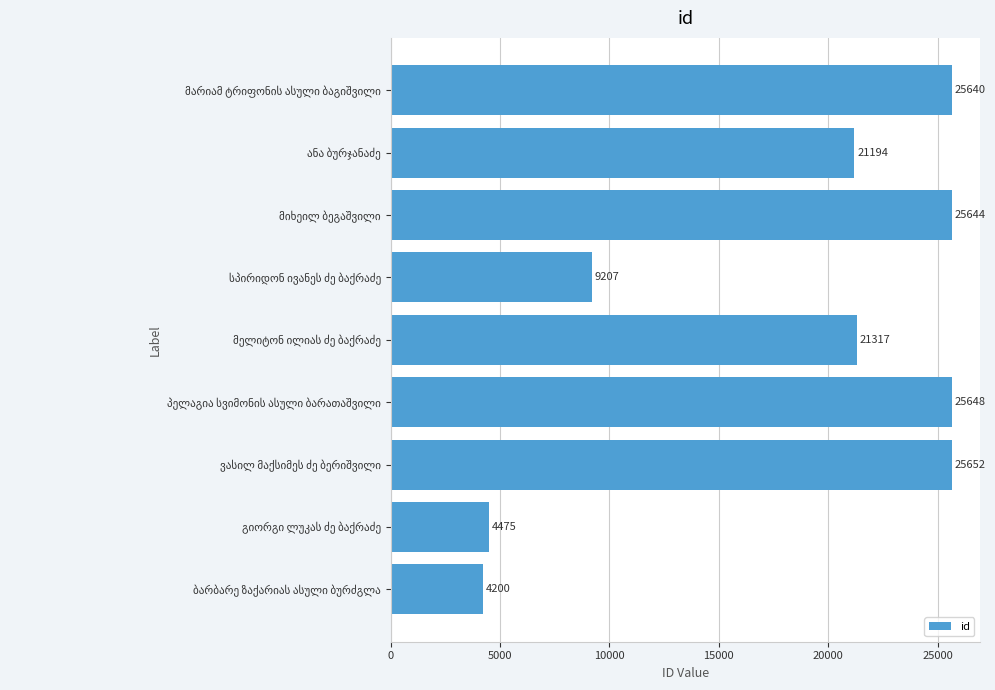

What is the difference between the maximum and second lowest values?

21177